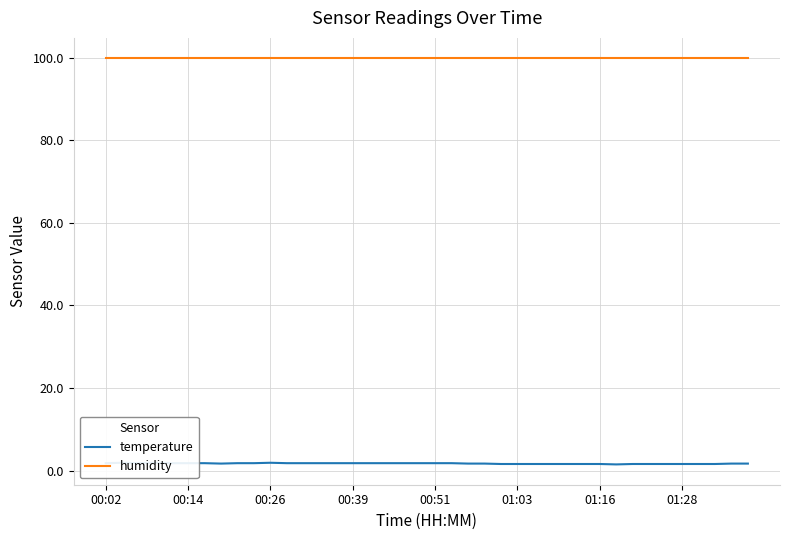

Reading left to right, extract all data points from this chart.

temperature: 1.8	1.9	1.8	1.9	1.8	1.8	1.8	1.7	1.8	1.8	1.9	1.8	1.8	1.8	1.8	1.8	1.8	1.8	1.8	1.8	1.8	1.8	1.7	1.7	1.6	1.6	1.6	1.6	1.6	1.6	1.6	1.5	1.6	1.6	1.6	1.6	1.6	1.6	1.7	1.7
humidity: 99.9	99.9	99.9	99.9	99.9	99.9	99.9	99.9	99.9	99.9	99.9	99.9	99.9	99.9	99.9	99.9	99.9	99.9	99.9	99.9	99.9	99.9	99.9	99.9	99.9	99.9	99.9	99.9	99.9	99.9	99.9	99.9	99.9	99.9	99.9	99.9	99.9	99.9	99.9	99.9